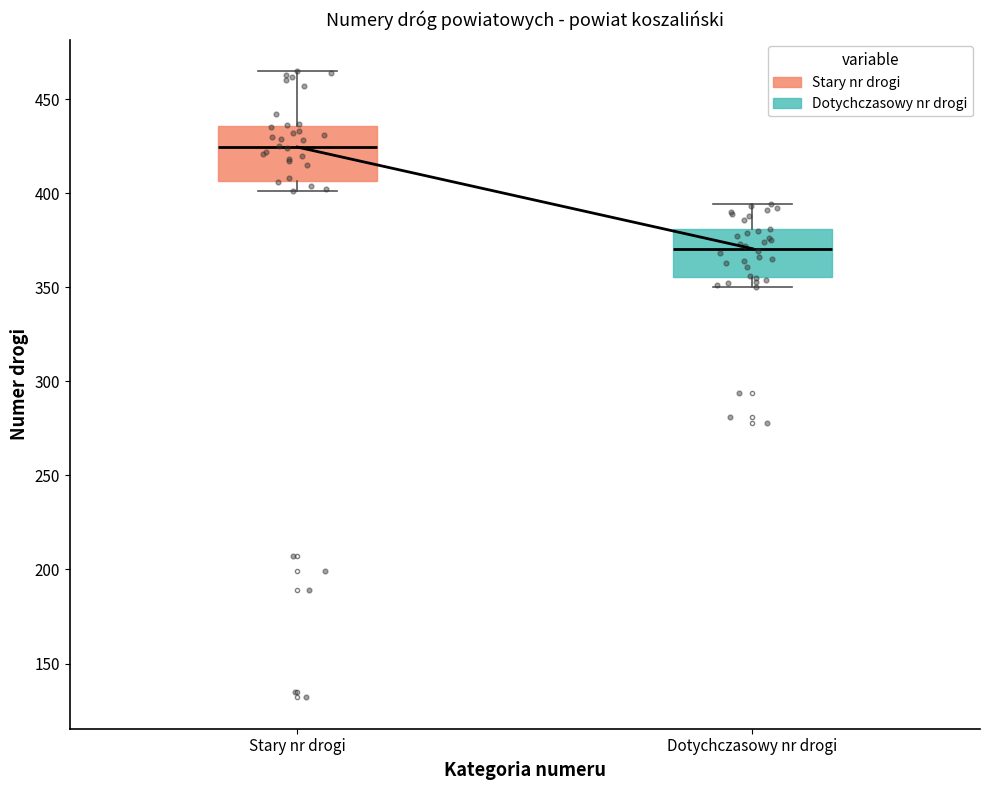

Reading left to right, transcribe this box plot: for each box, give where its median line is, the range the box spans, and where its two whiskers end, as read against the y-axis. The values are not printed on the chart, so give them approximately, as read against the axis.

Stary nr drogi: median 425, box 405 to 435, whiskers 400 to 465
Dotychczasowy nr drogi: median 370, box 355 to 380, whiskers 350 to 395